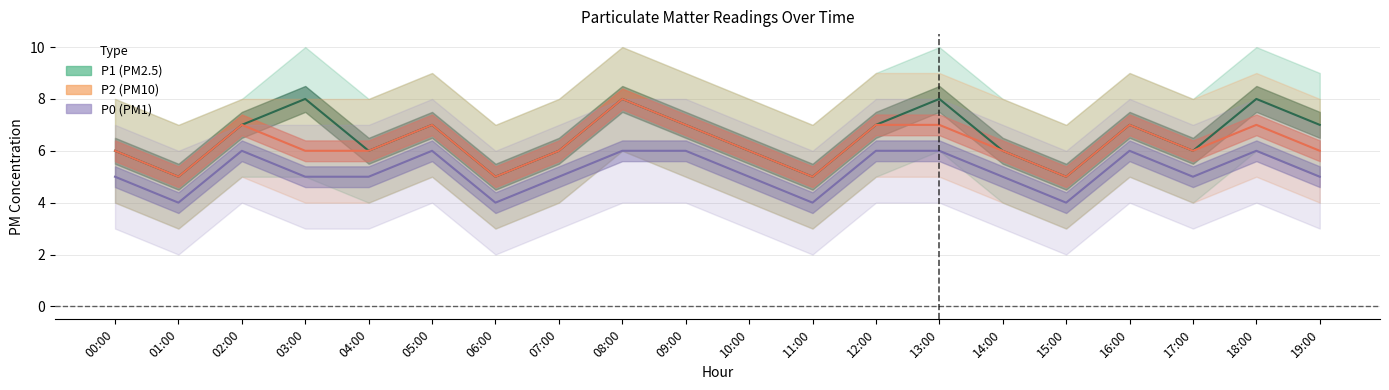

List the series in order of their peak value, lowest first.

P0, P1, P2